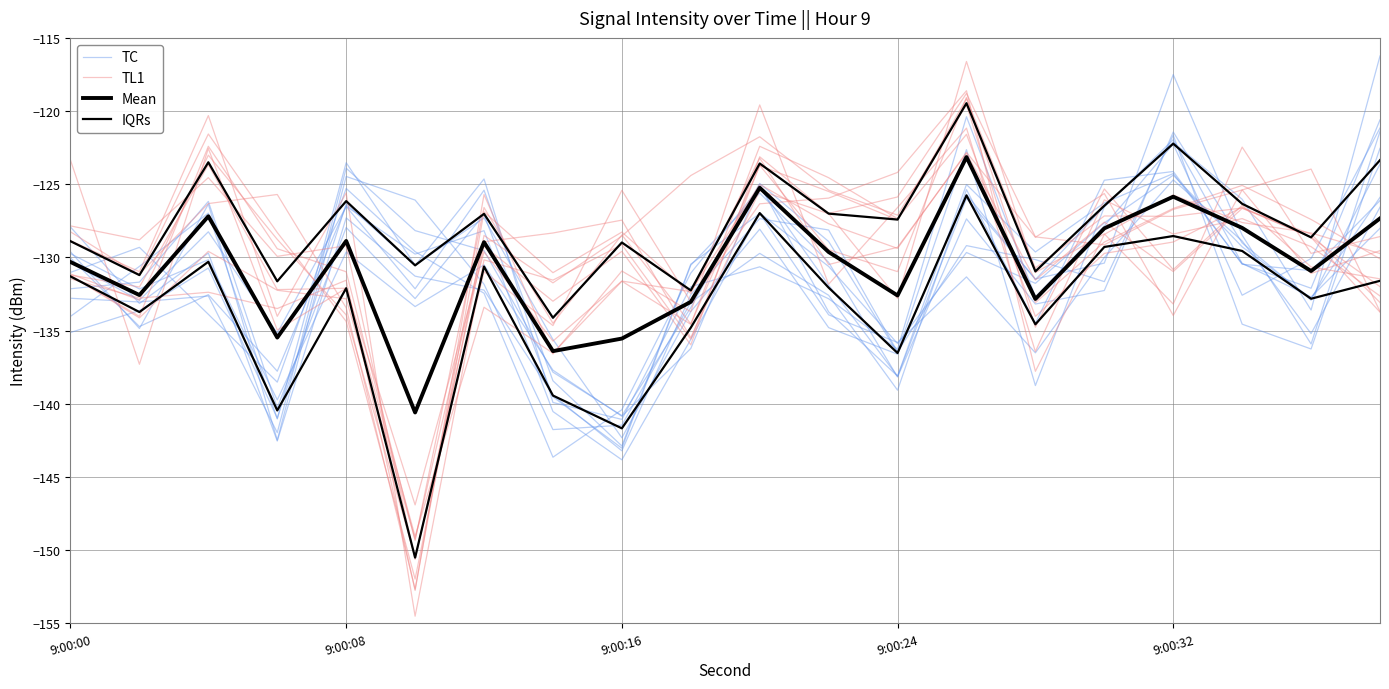

True or false: TL1 has more than 2 points higher than both neighbors.

True